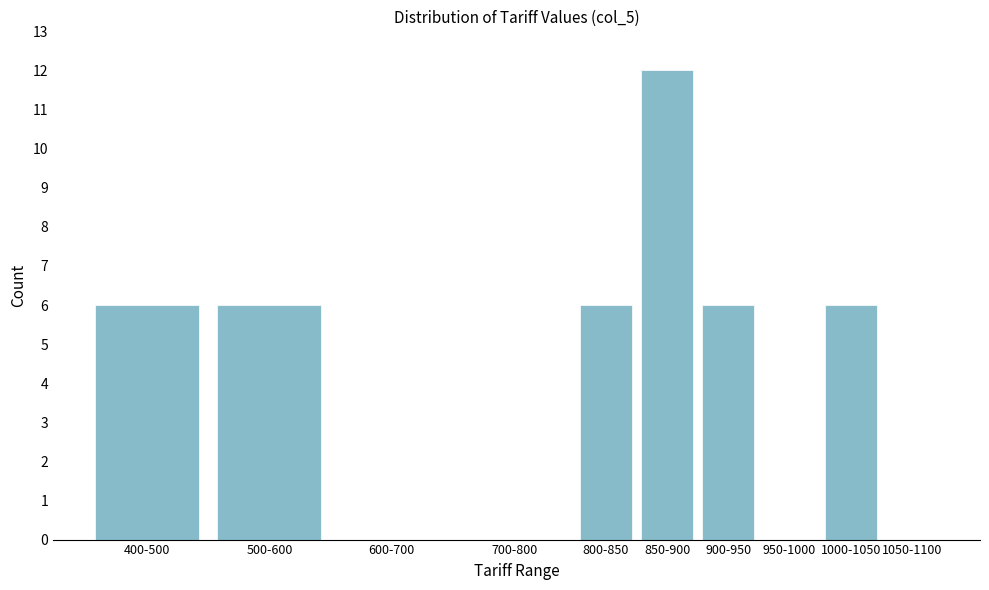

Reading right to left, list all the values displayed in this chart.

1050-1100=0	1000-1050=6	950-1000=0	900-950=6	850-900=12	800-850=6	700-800=0	600-700=0	500-600=6	400-500=6